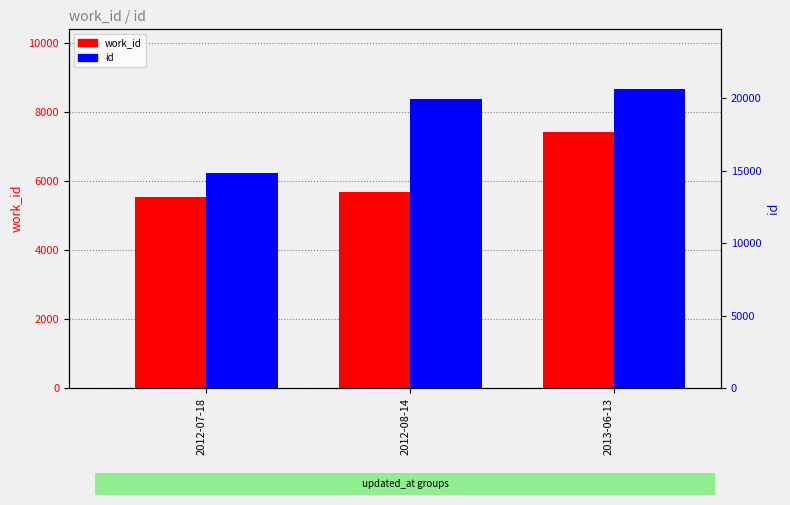

What are all the series names shown in the legend?

work_id, id